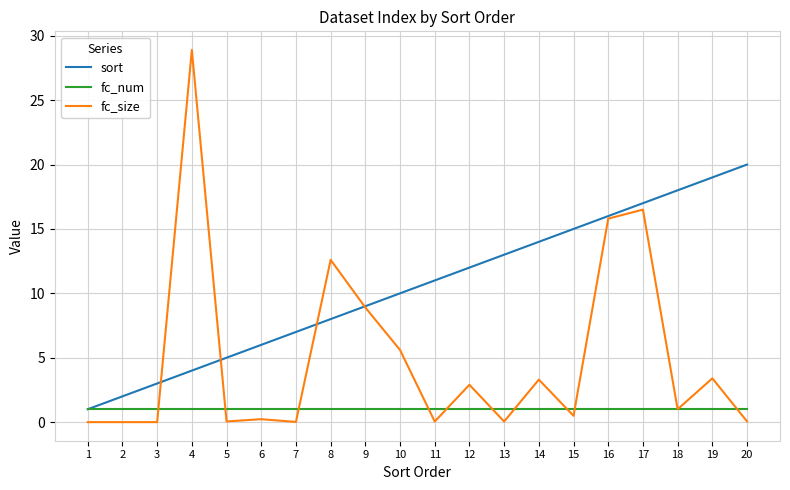

Which series has the largest total across all categories?

sort